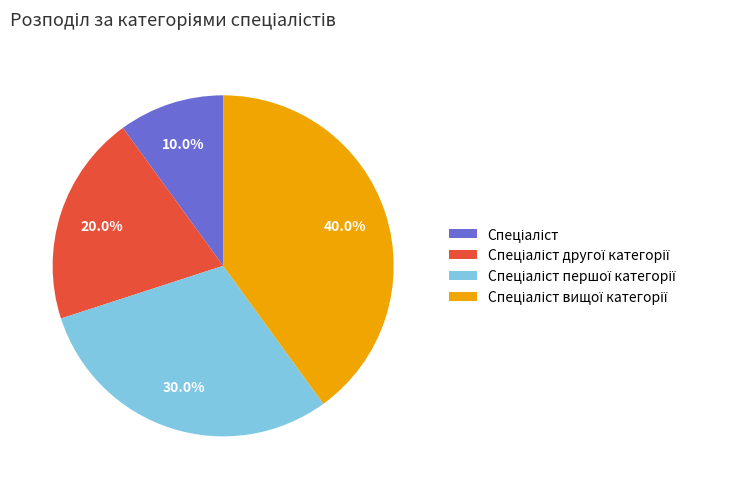

Does any single category account for the majority?

No